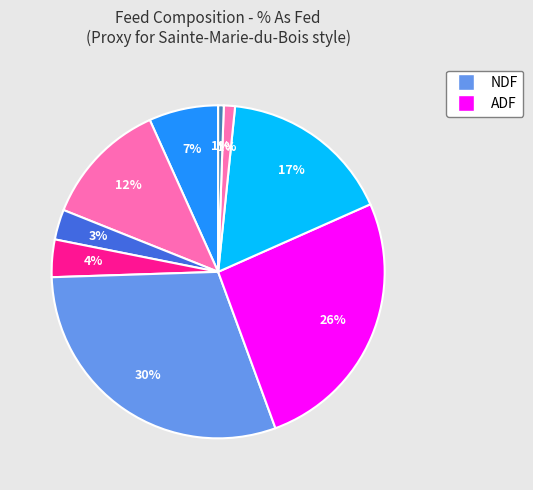

Rank the categories by value from highest to lowest.

NDF, ADF, Lignin, Crude fibre, Crude protein, Ash, Crude fat, Total sugars, Starch